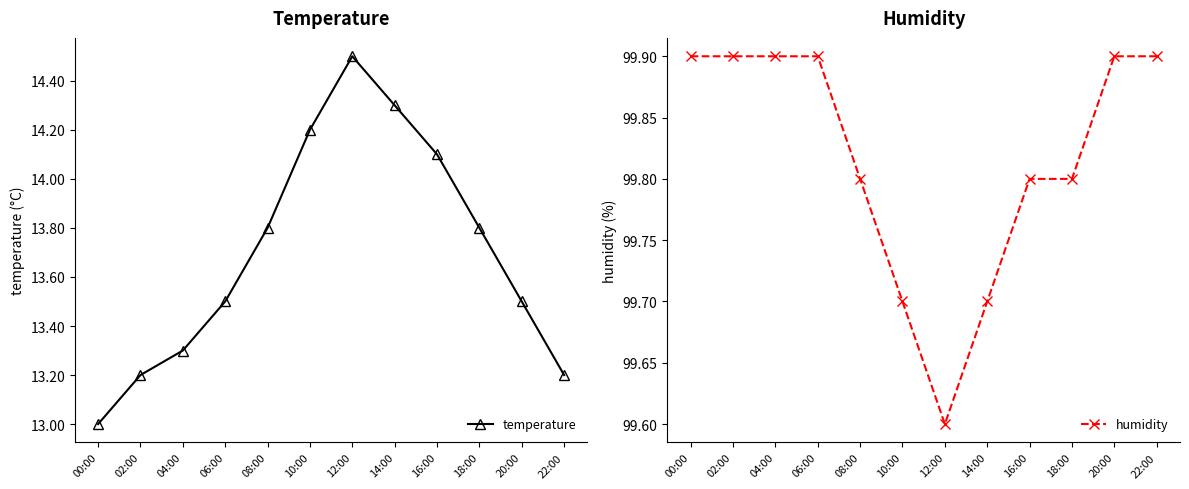

How many lines are shown in the chart?

2